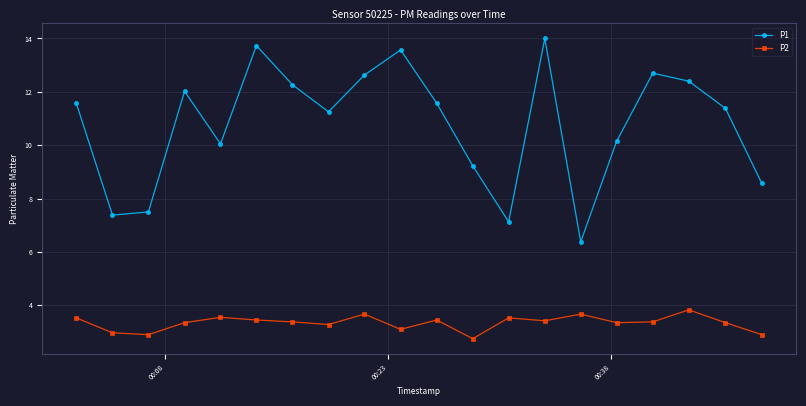

How many lines are shown in the chart?

2